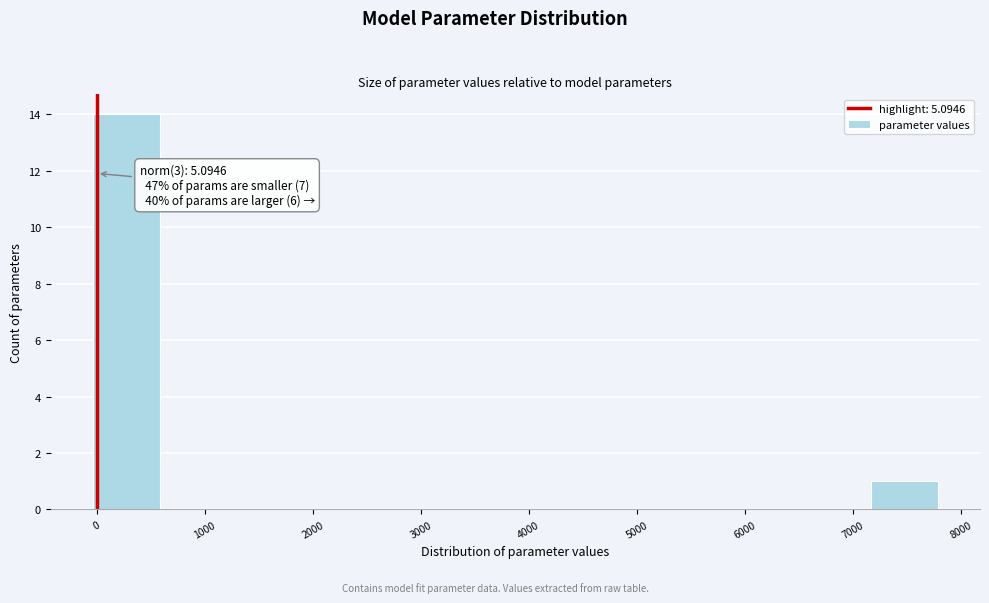

Which range on the x-axis has the tallest bar?

0 to 600